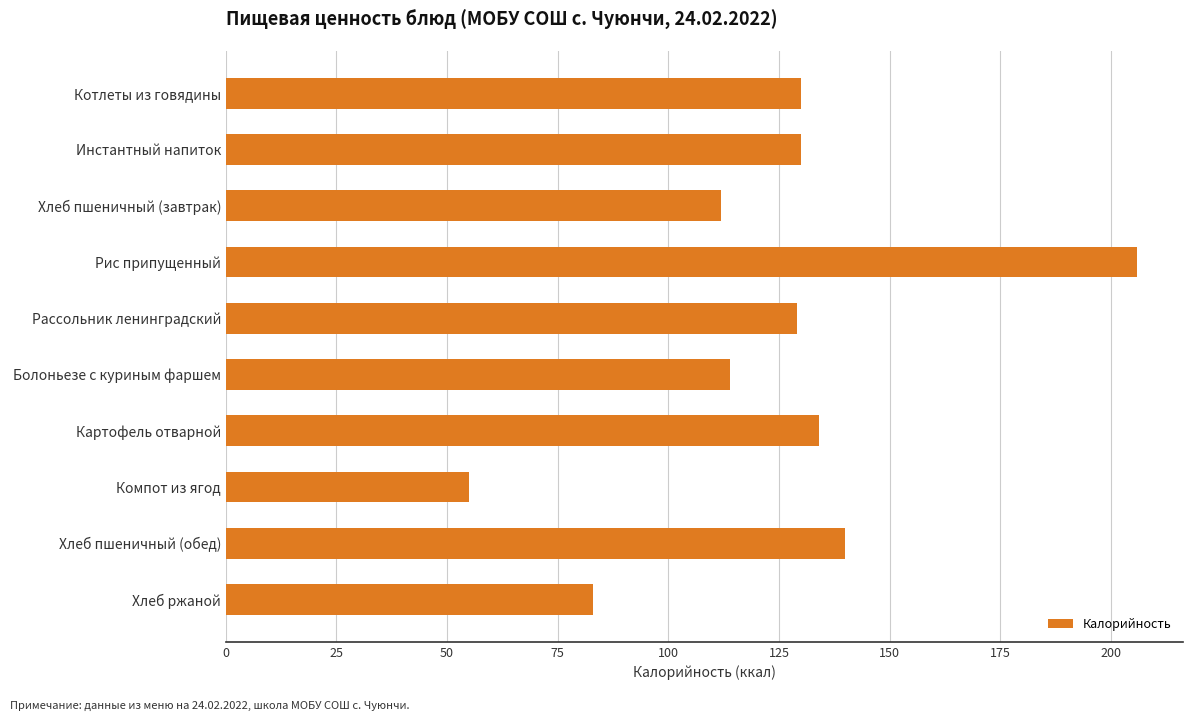

Which category has the highest value across all series?

Рис припущенный